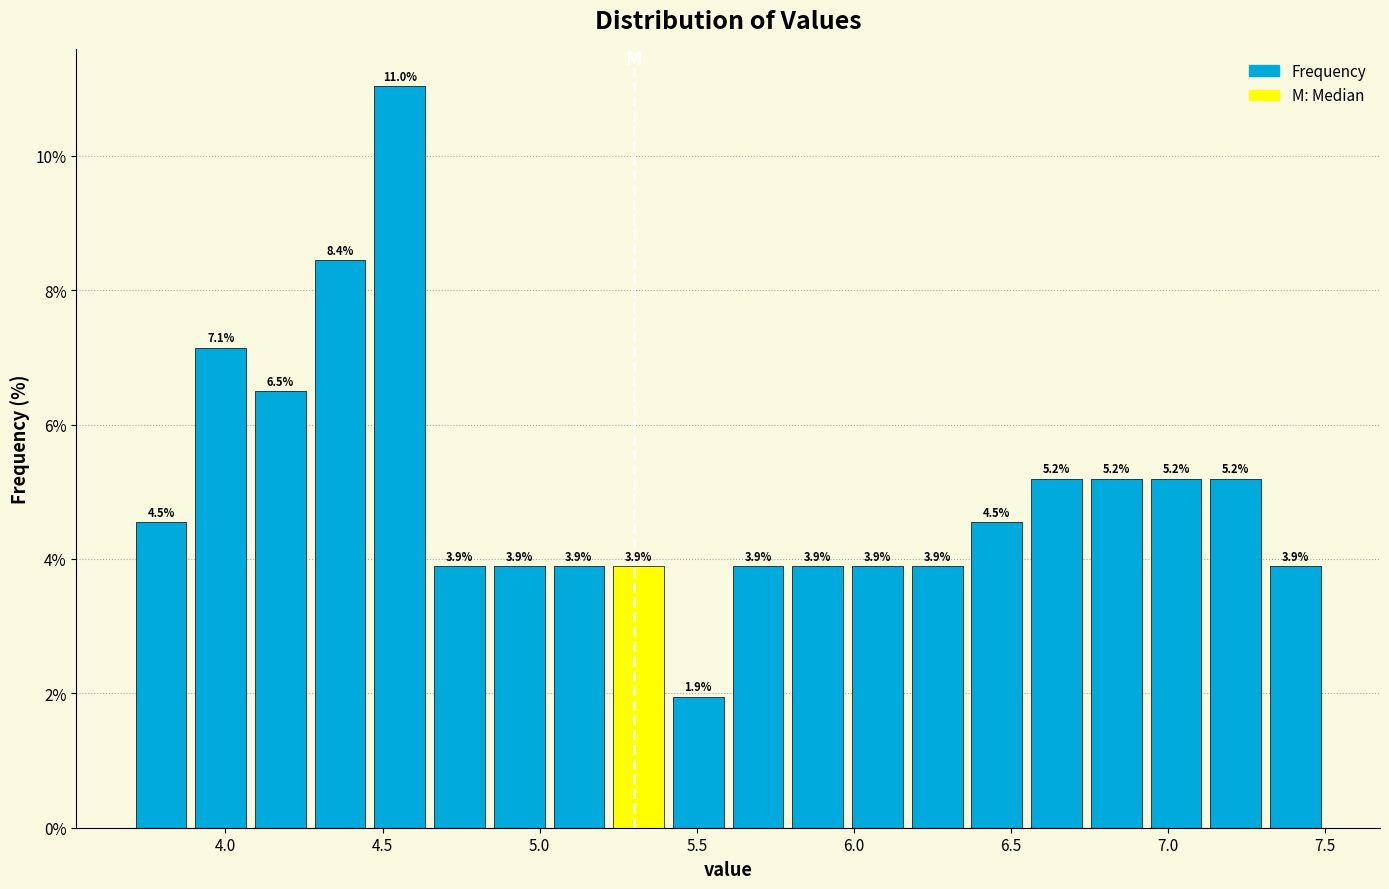

Around what value on the x-axis is the tallest bar? Give the approximate position of its centre, as read against the axis.

4.55